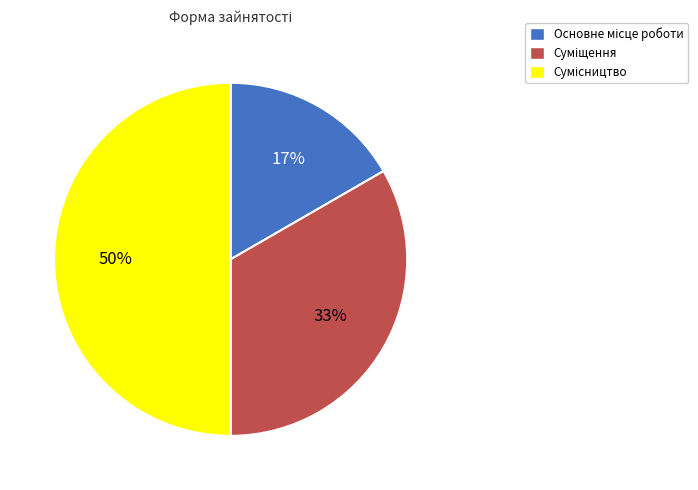

To the nearest percent, what is the average slice percentage?

33%